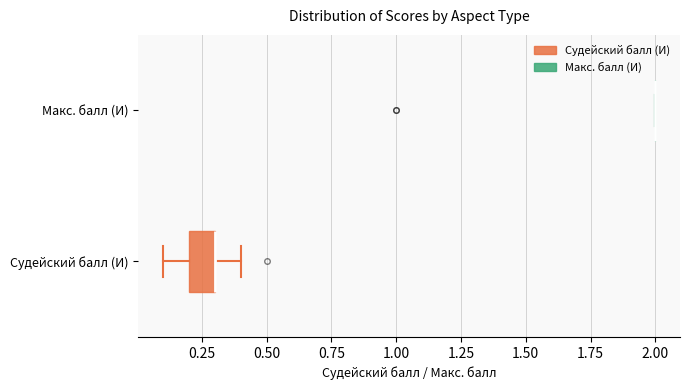

Reading bottom to top, read every box against the x-axis: the position of its median line, the range the box covers, and the ends of its whiskers. The values are not printed on the chart, so give them approximately, as read against the axis.

Судейский балл (И): median 0.3 (drawn on the box's right edge), box 0.2 to 0.3, whiskers 0.1 to 0.4
Макс. балл (И): box collapsed to a line at 2.0, whiskers 2.0 to 2.0